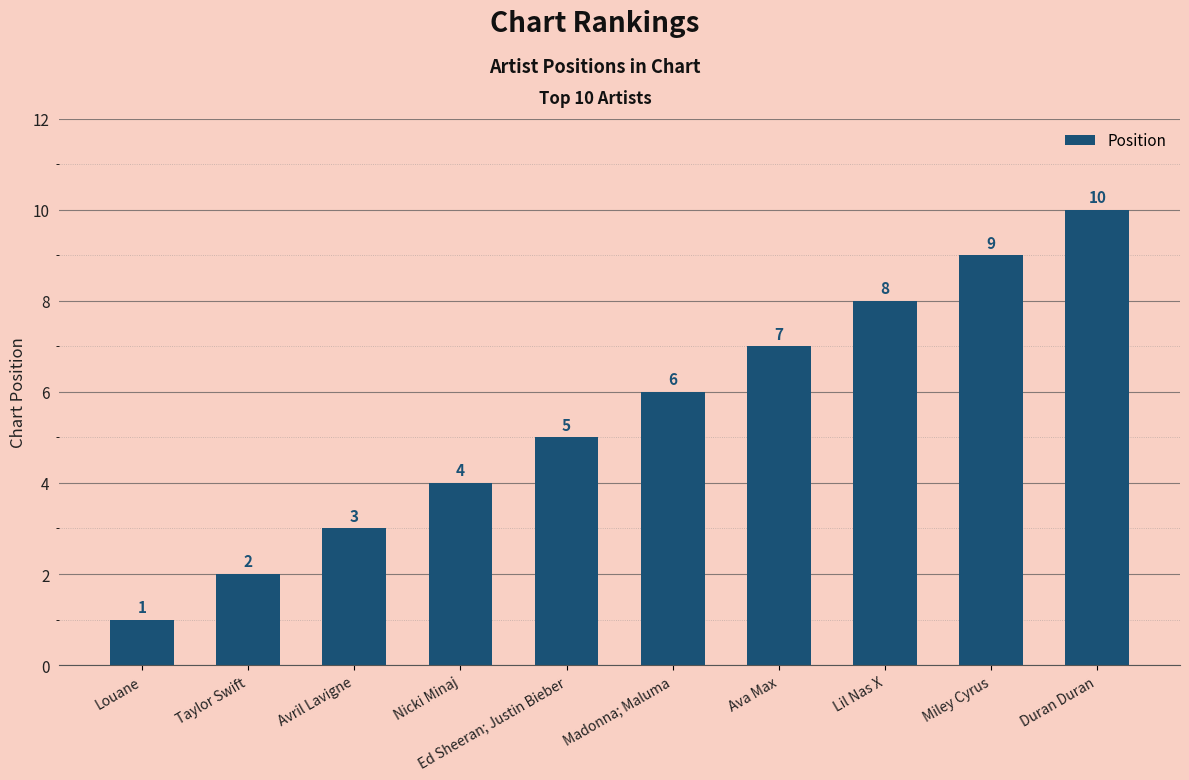

What is the difference between the second highest and second lowest values?

7